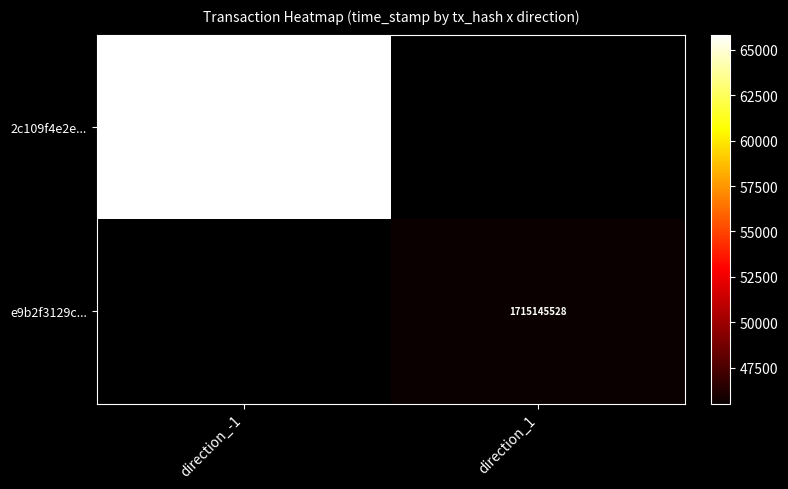

The value of 2c109f4e2e... at direction_-1 is 1715165829. True or false?

True